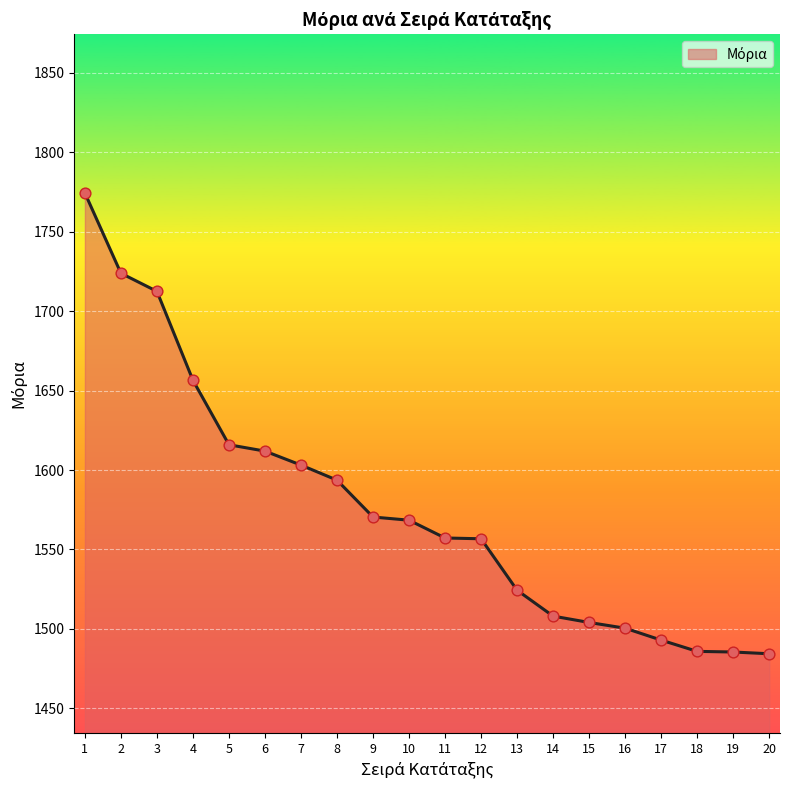

What is the change in value from 7 to 18?

-117.3